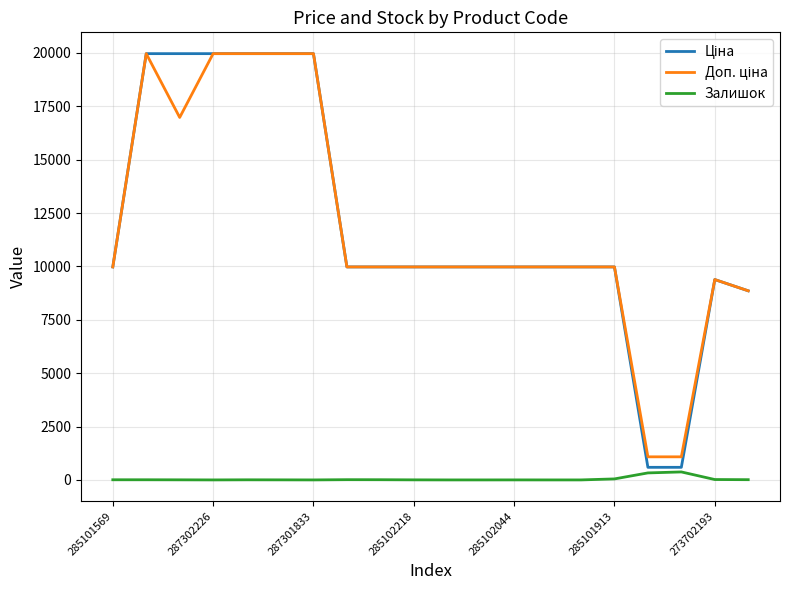

How many lines are shown in the chart?

3